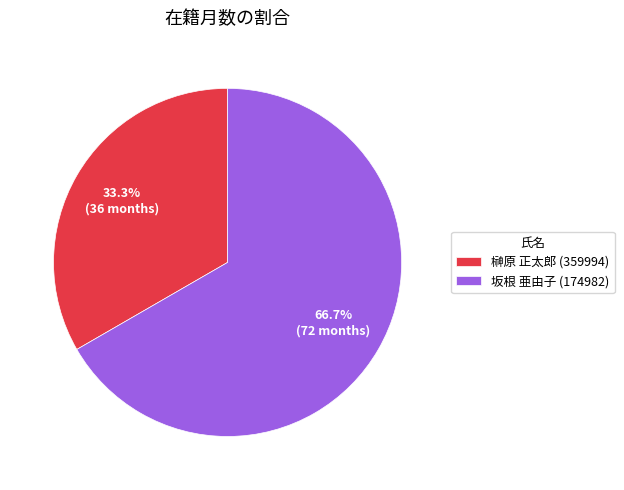

Does any single category account for the majority?

Yes